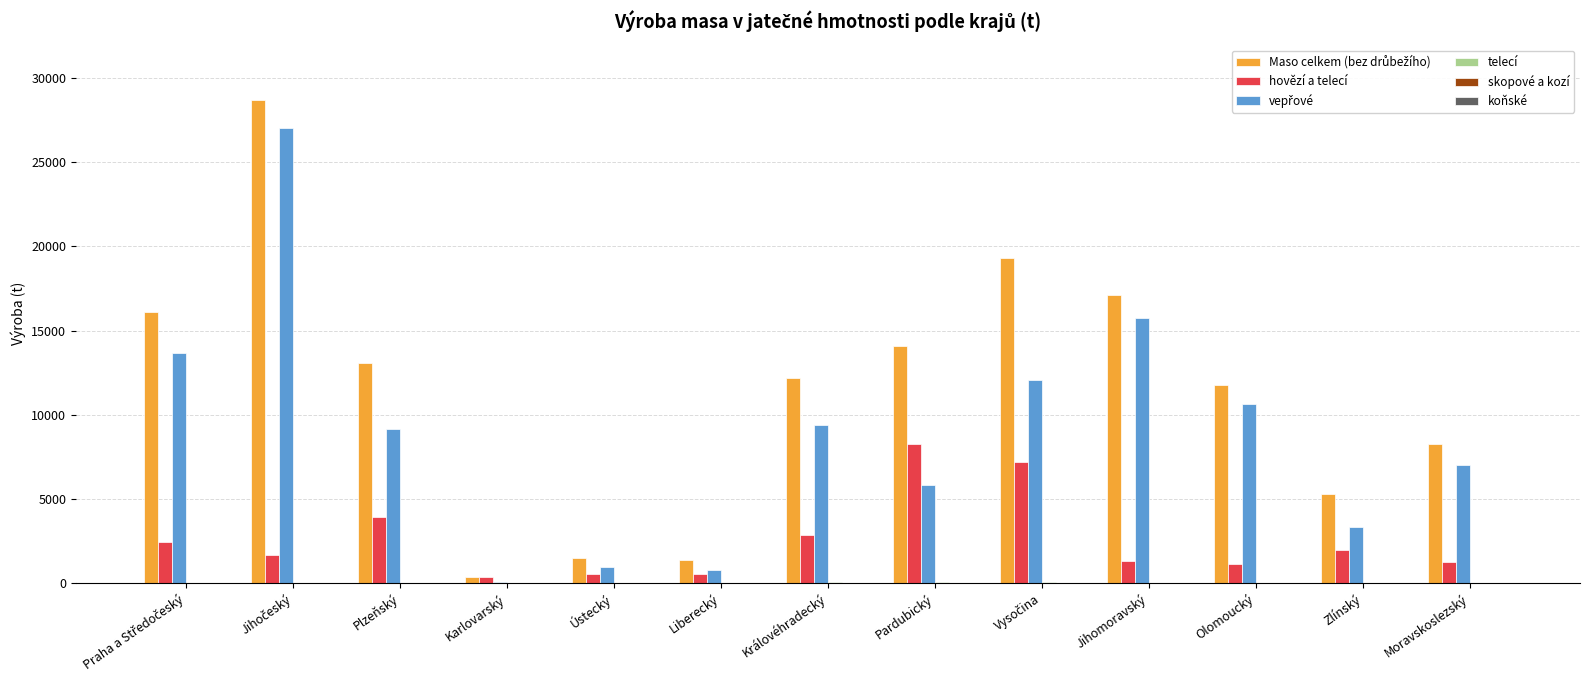

What is the greatest value displayed?

28724